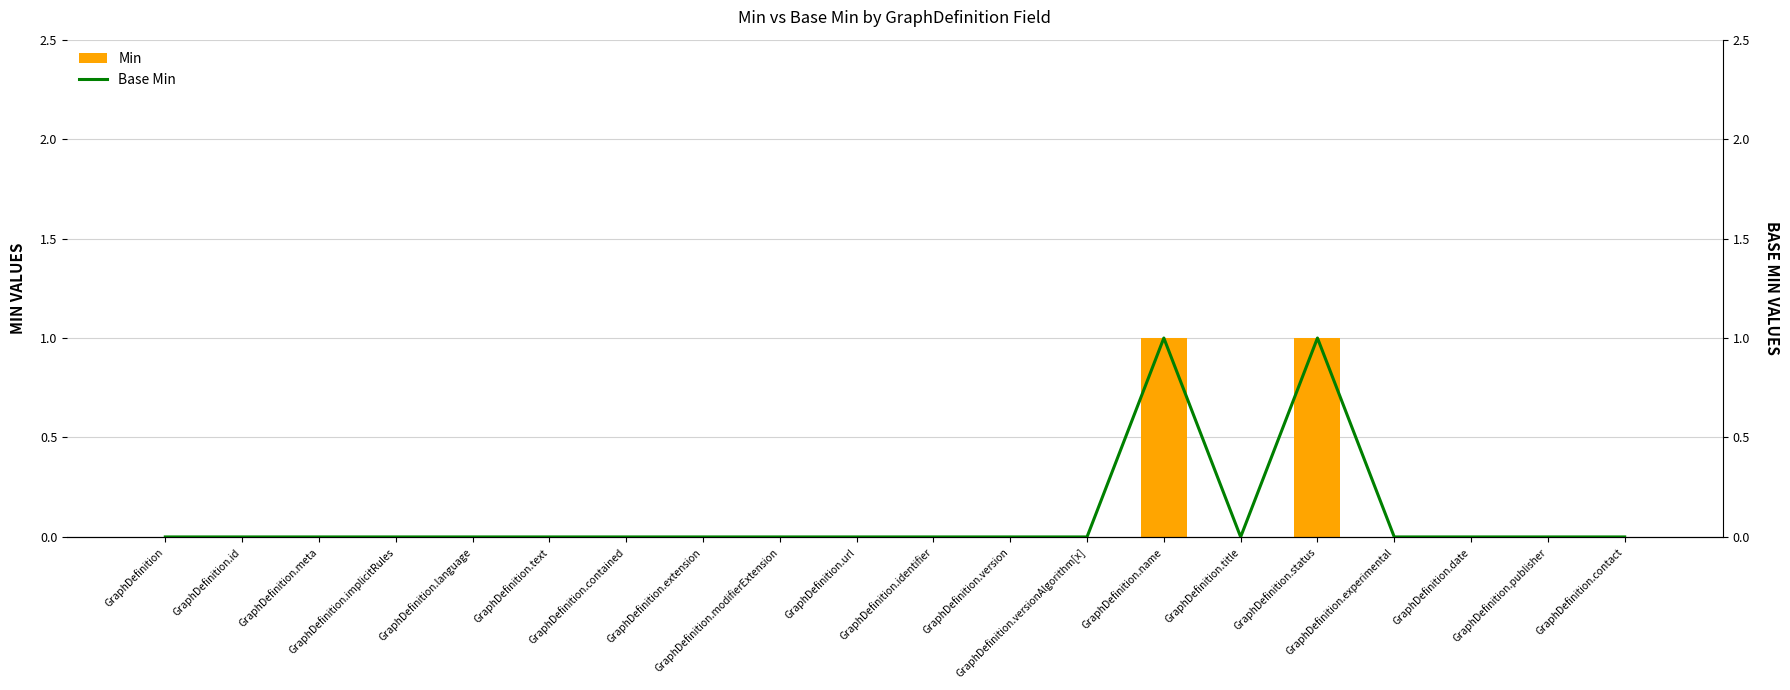

Which category has the highest value in the Base Min series?

GraphDefinition.name